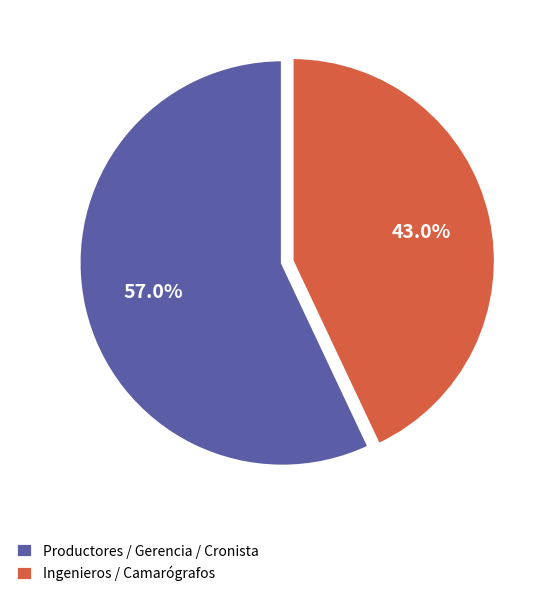

To the nearest percent, what is the average slice percentage?

50%